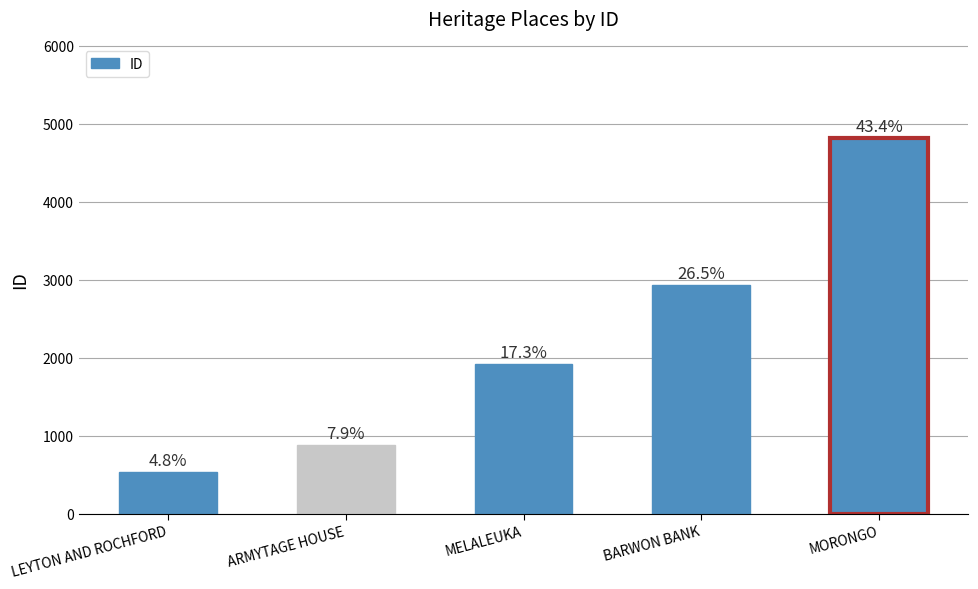

Does the chart contain stacked bars?

No